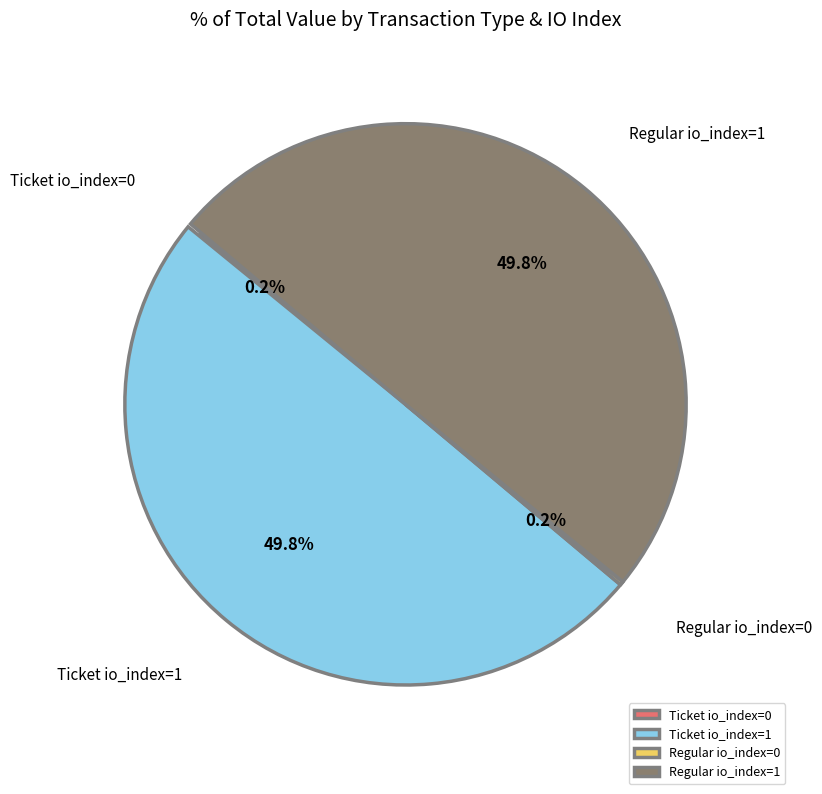

Rank the categories by value from highest to lowest.

Ticket (io=1), Regular (io=1), Ticket (io=0), Regular (io=0)